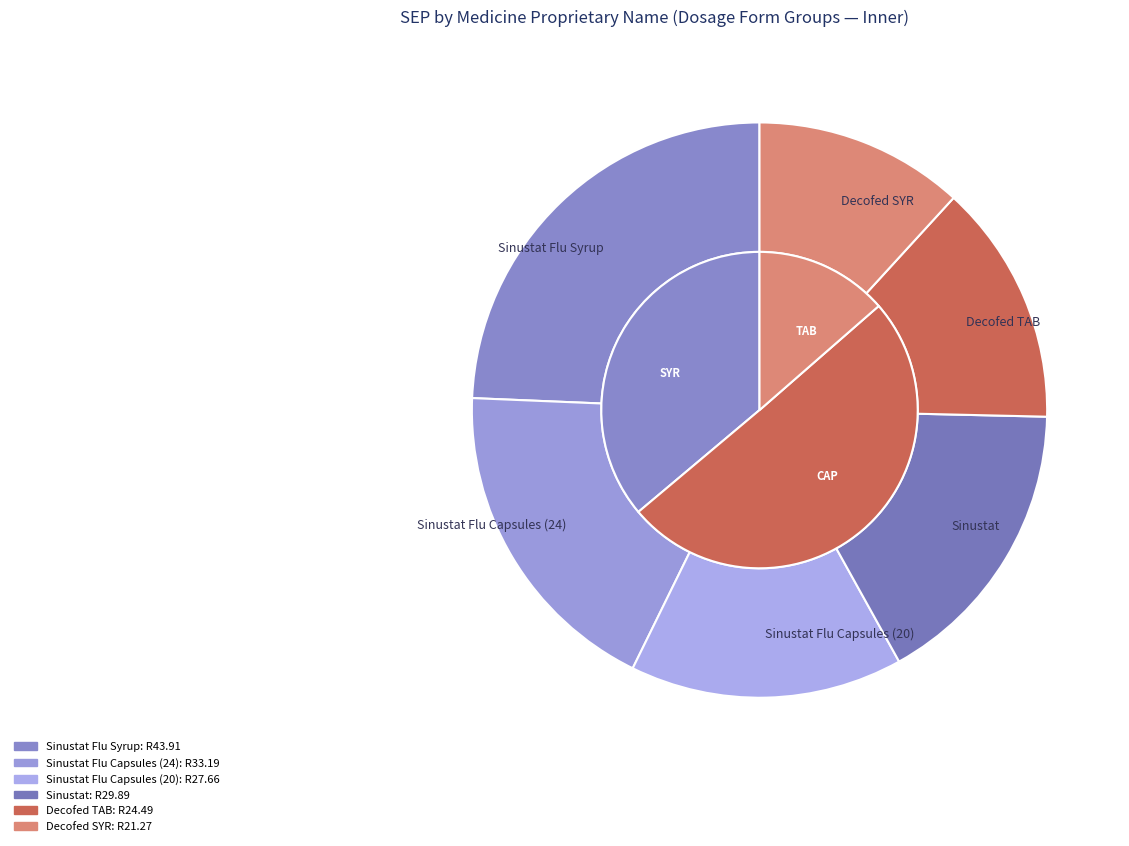

Is there a majority slice in this chart?

No